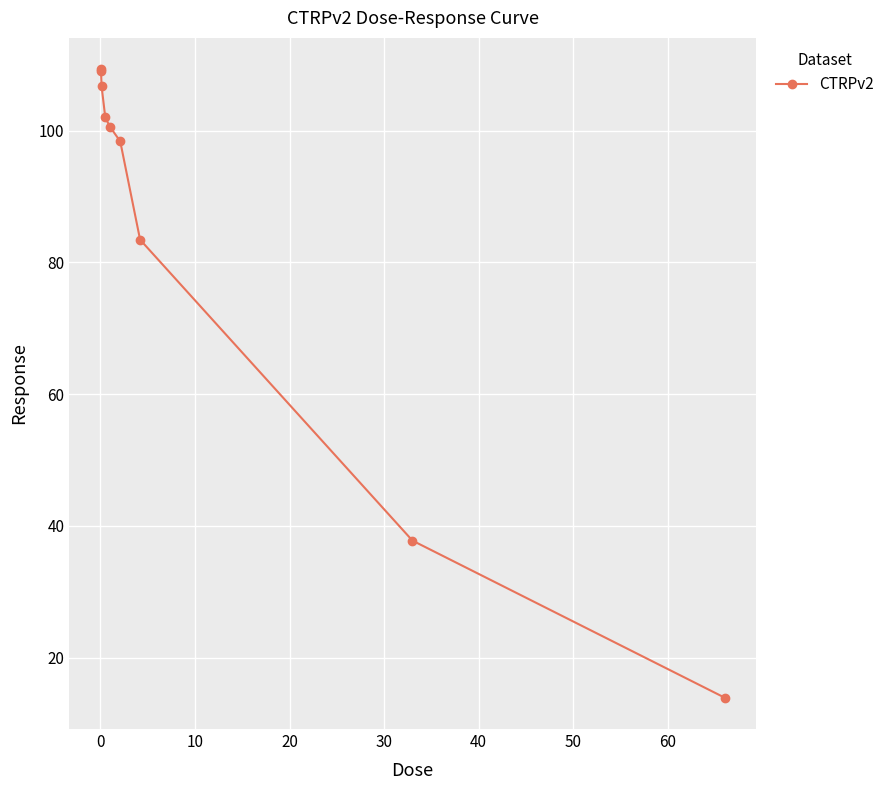

True or false: the data has more than 2 interior local peaks.

False